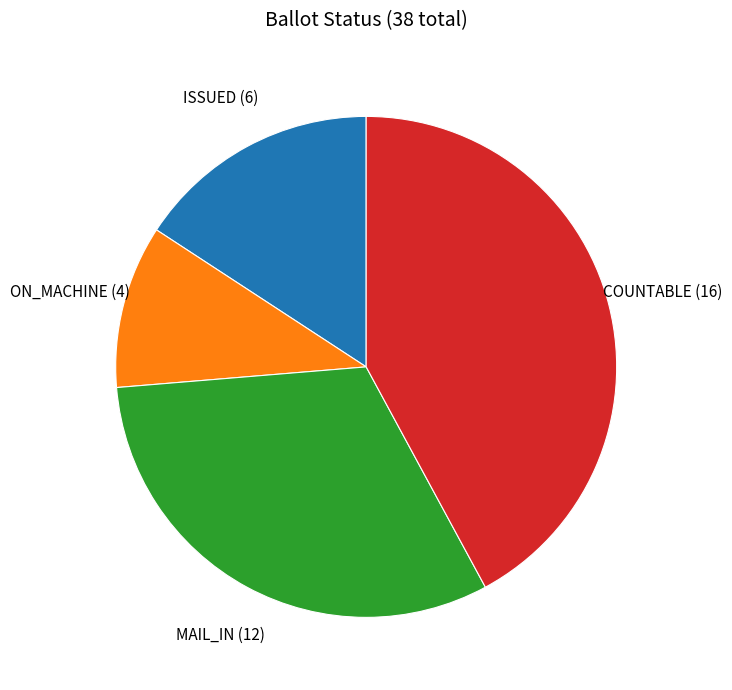

Approximately how many times larger is the value at MAIL_IN compared to COUNTABLE?

0.7